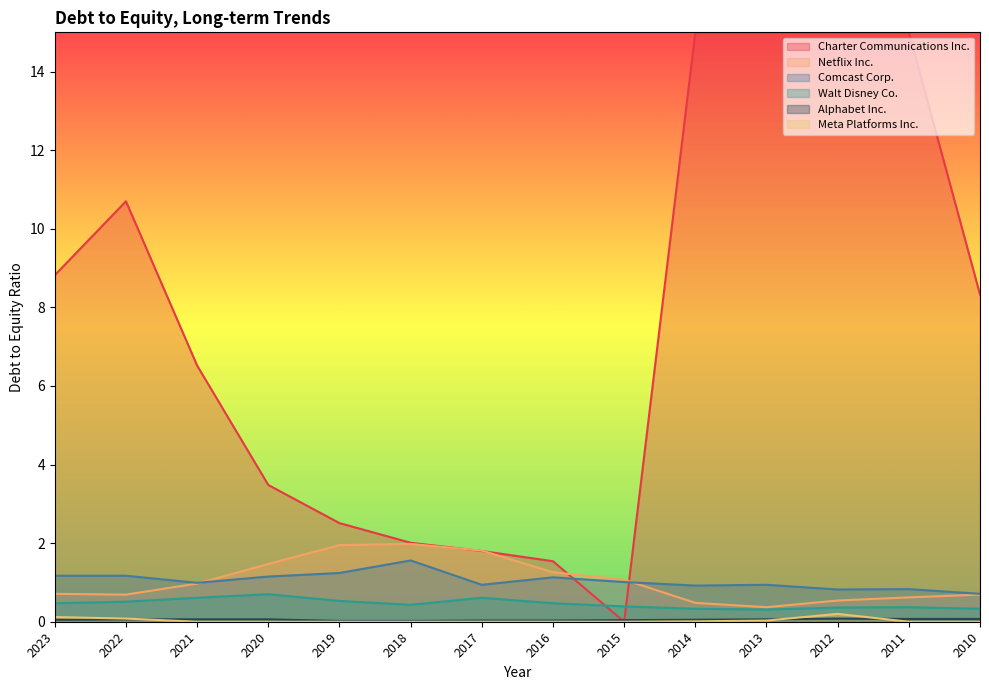

Which series changed the most between 2020 and 2015?

Charter Communications Inc.